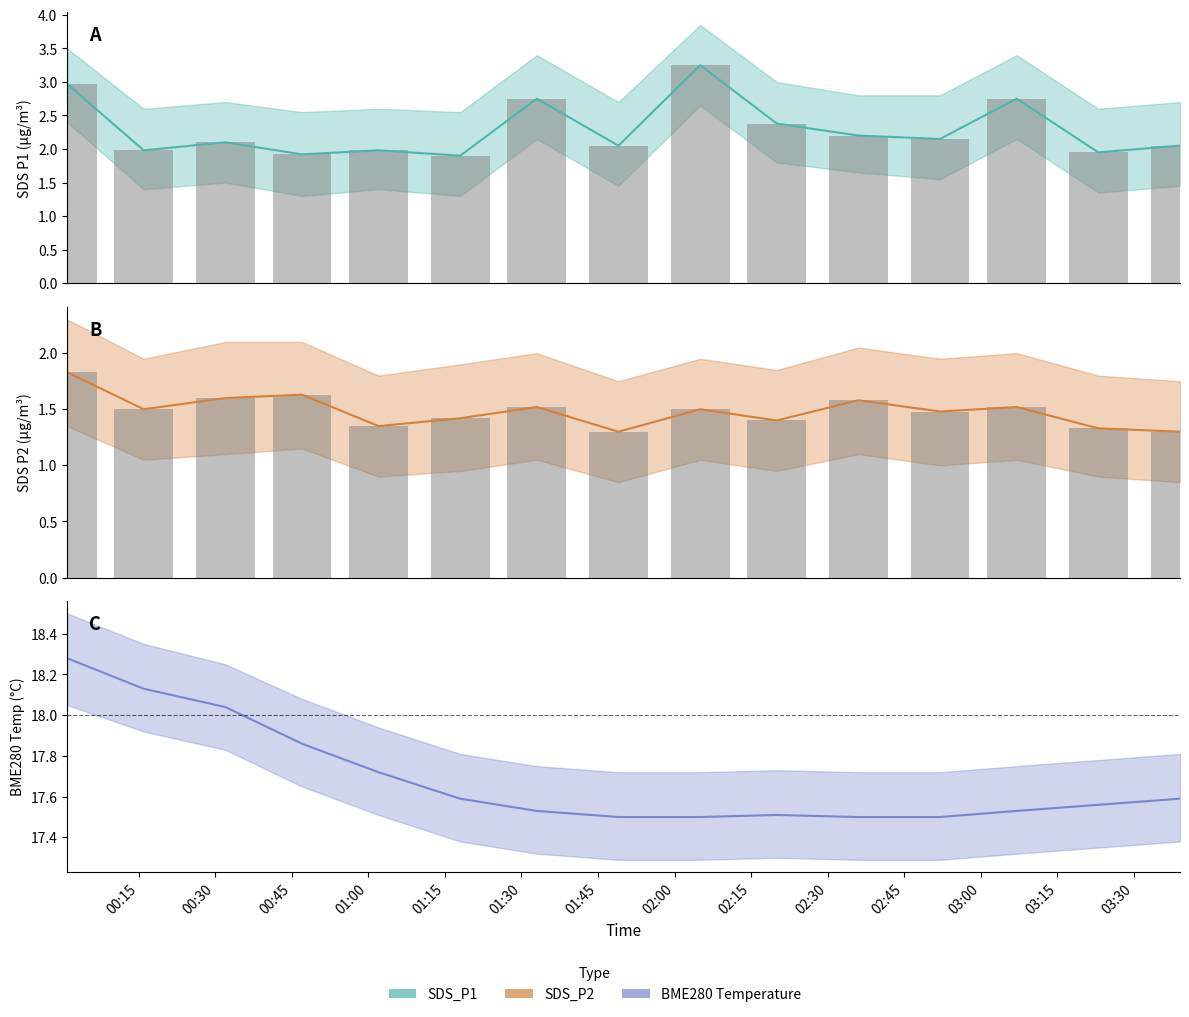

How many categories are shown in the chart?

15